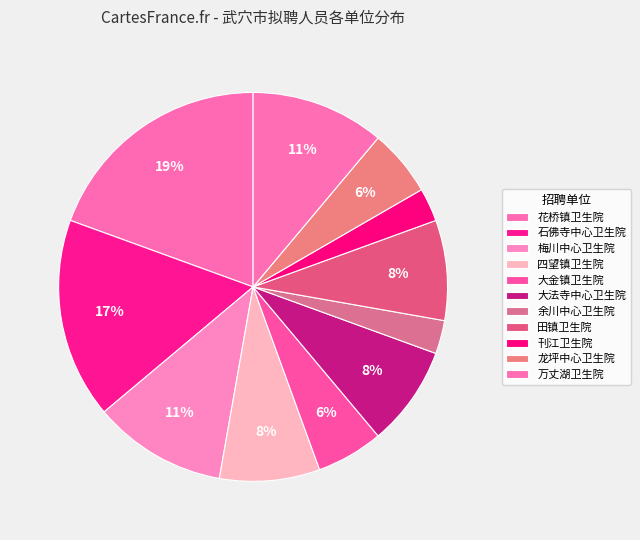

Is there a majority slice in this chart?

No